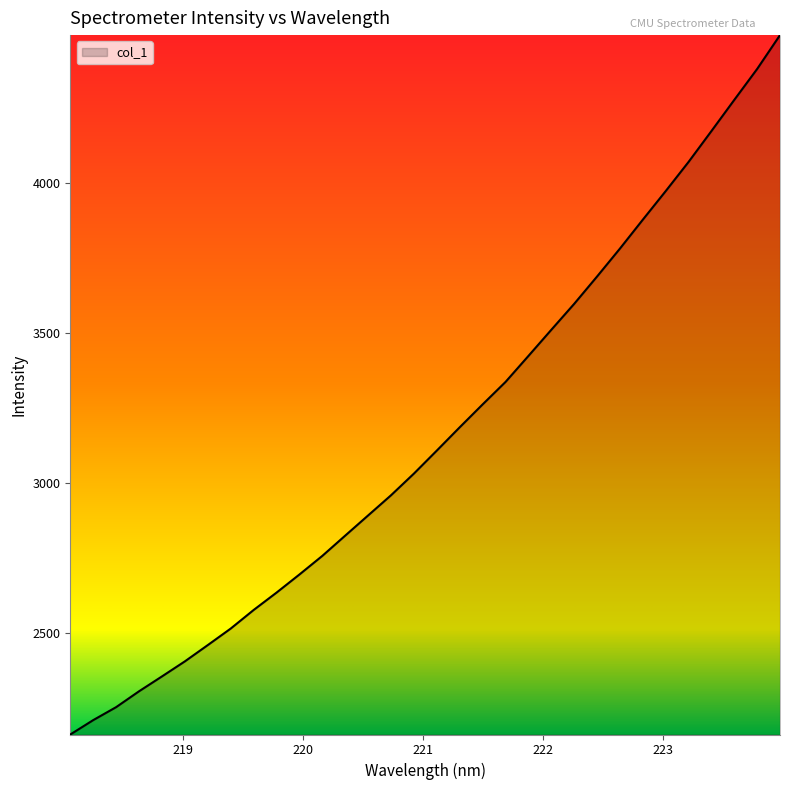

What is the maximum value shown in the chart?

4492.5